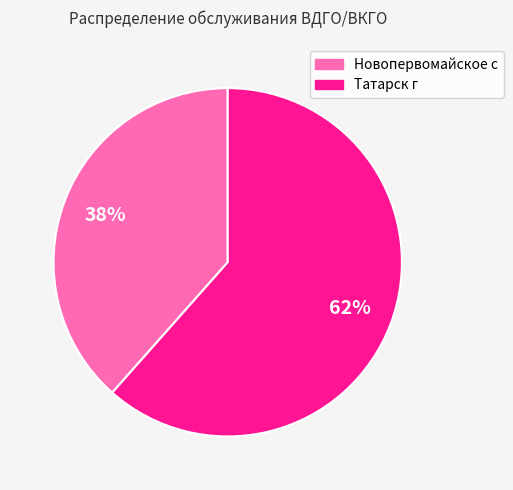

To the nearest percent, what is the combined percentage of Новопервомайское с and Татарск г?

100%